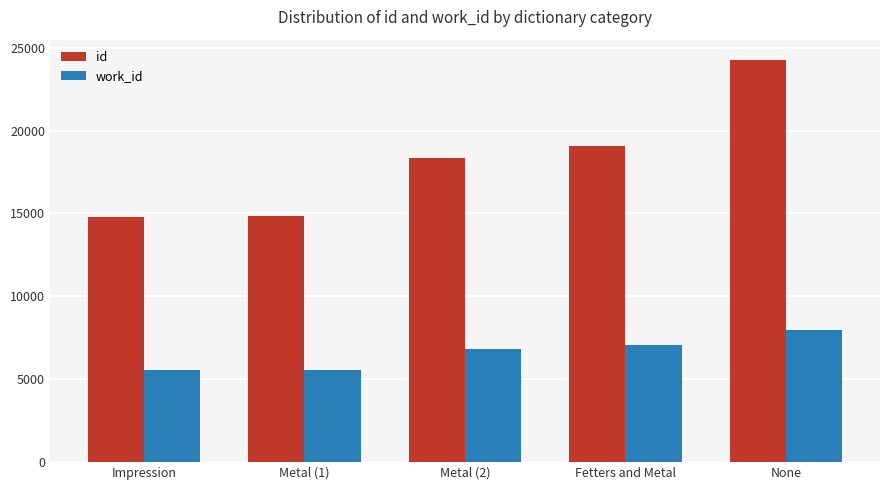

Which series has the widest spread of values?

id